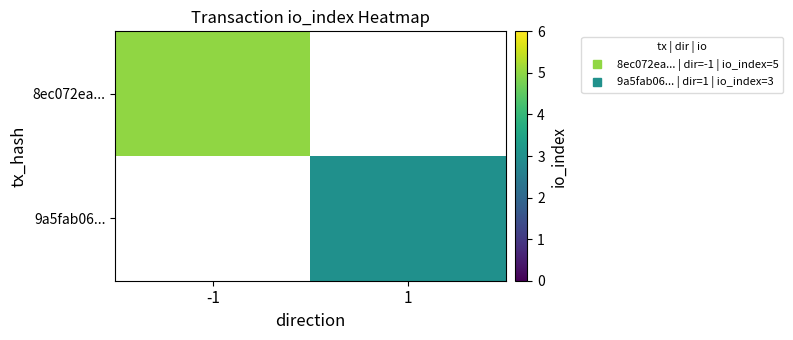

Which series has the widest spread of values?

8ec072ea...